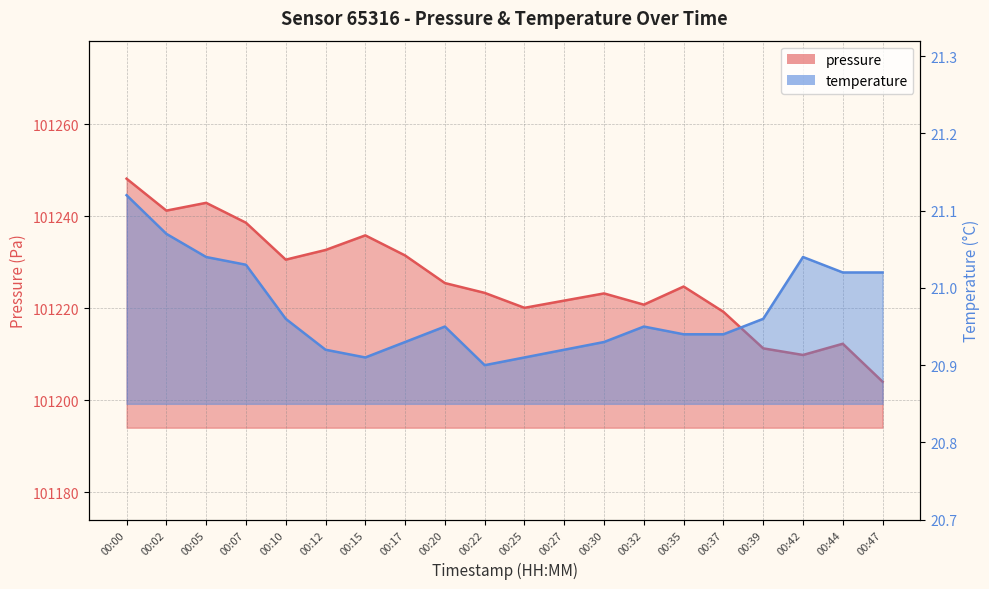

What is the total value across all series at 00:25?

101241.0